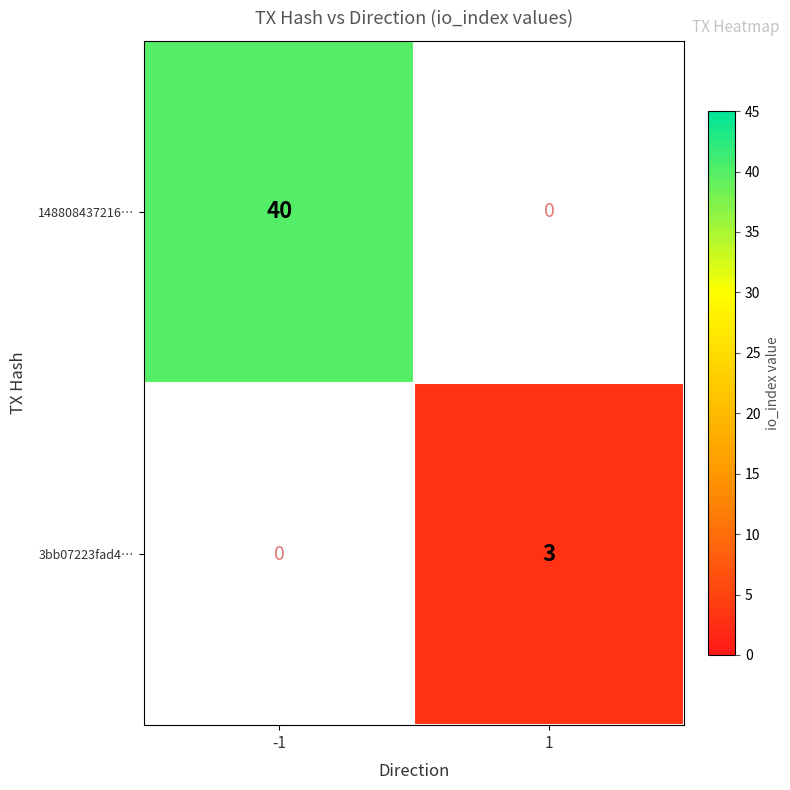

Rank the series at -1 from lowest to highest value.

3bb07223fad4…, 148808437216…